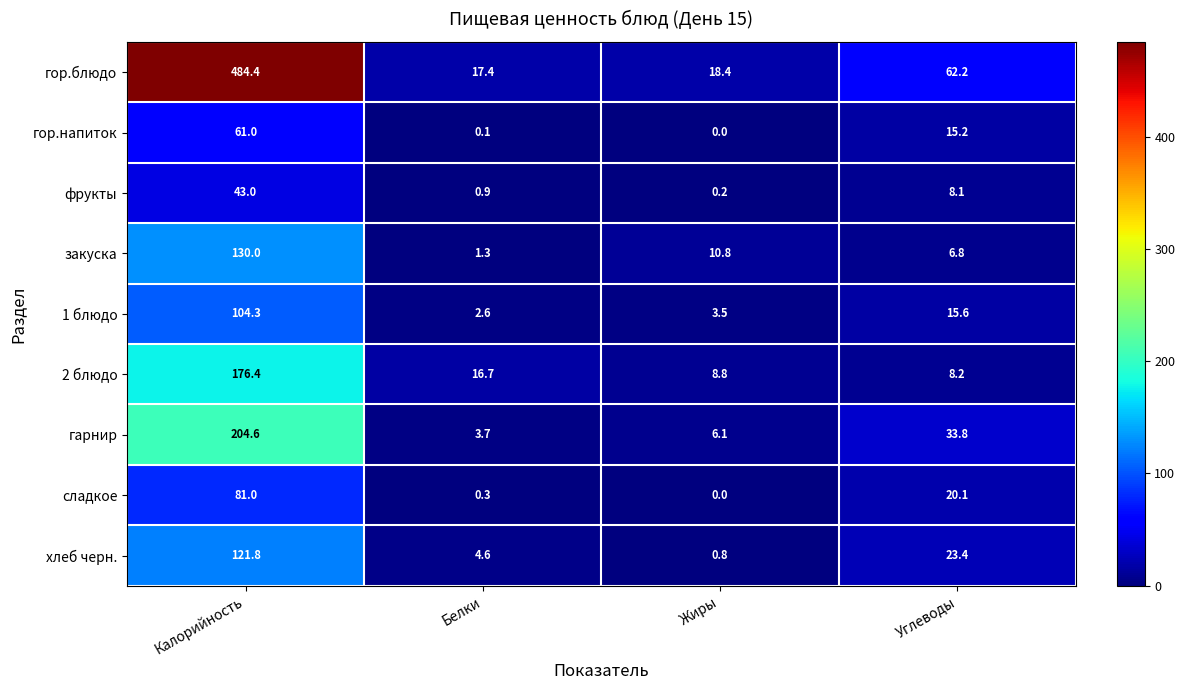

List the series in order of their peak value, lowest first.

фрукты, гор.напиток, сладкое, 1 блюдо, хлеб черн., закуска, 2 блюдо, гарнир, гор.блюдо